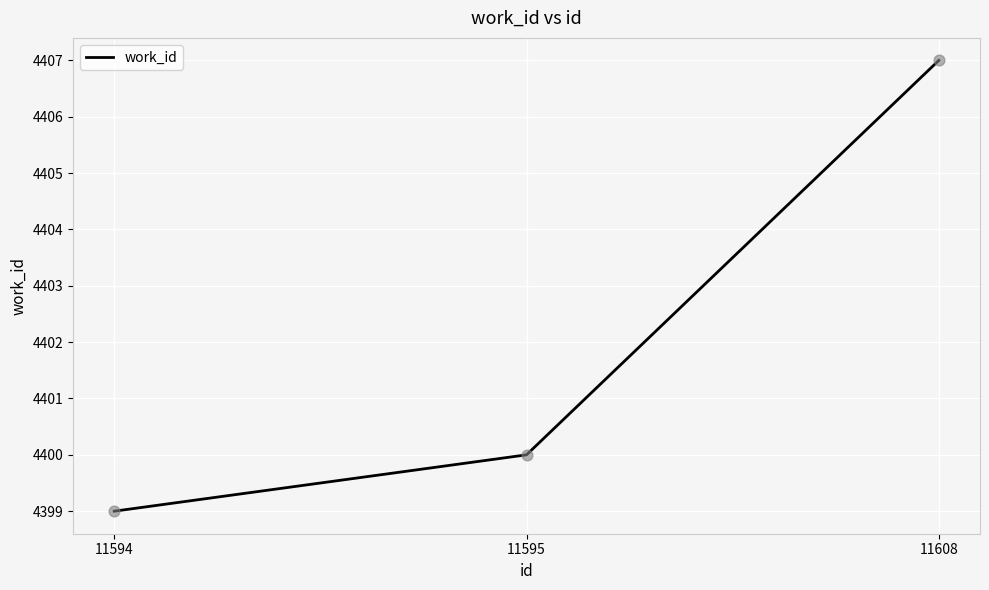

What is the ratio of the value at 11595 to the value at 11594?

1.0